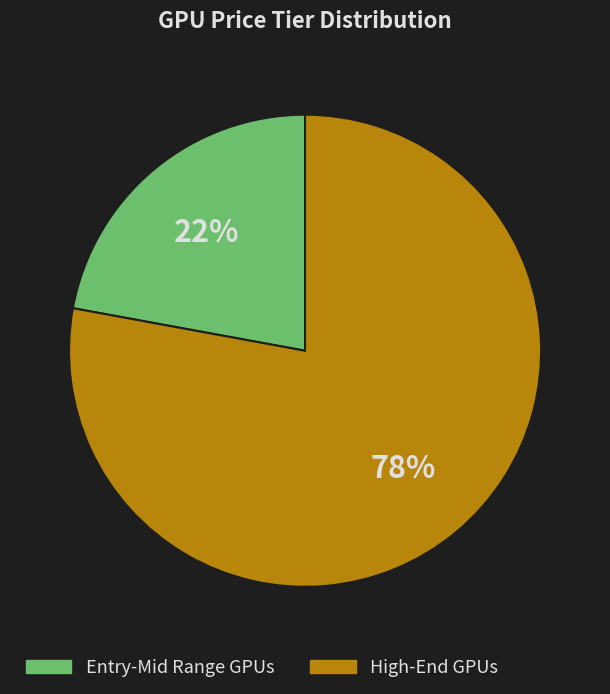

To the nearest percent, what is the average slice percentage?

50%